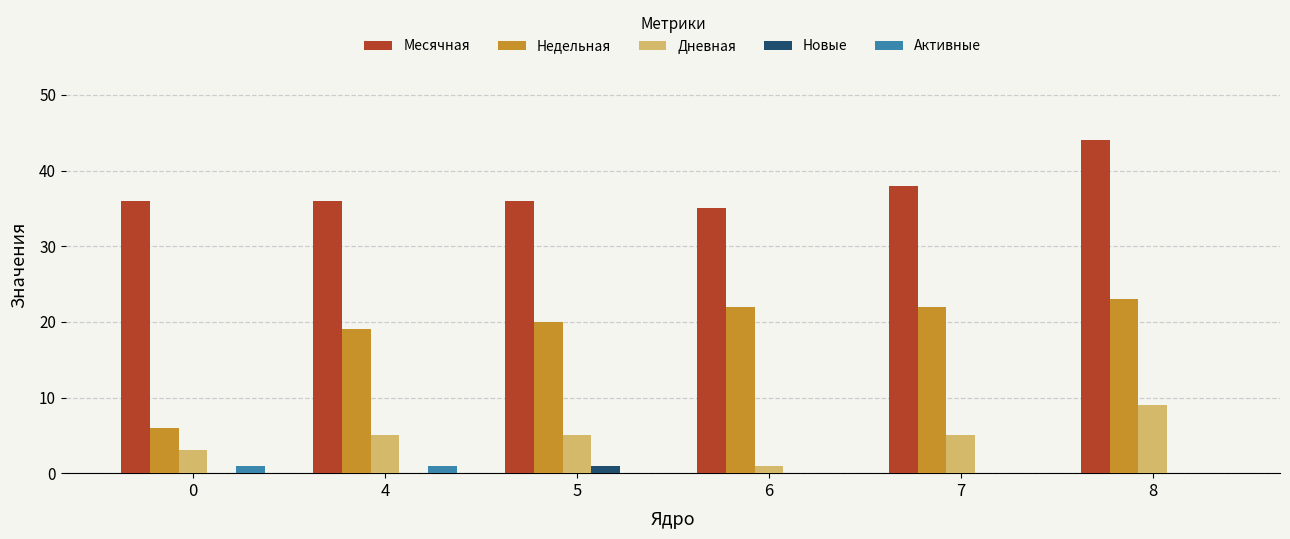

Read the Недельная value at 8.

23